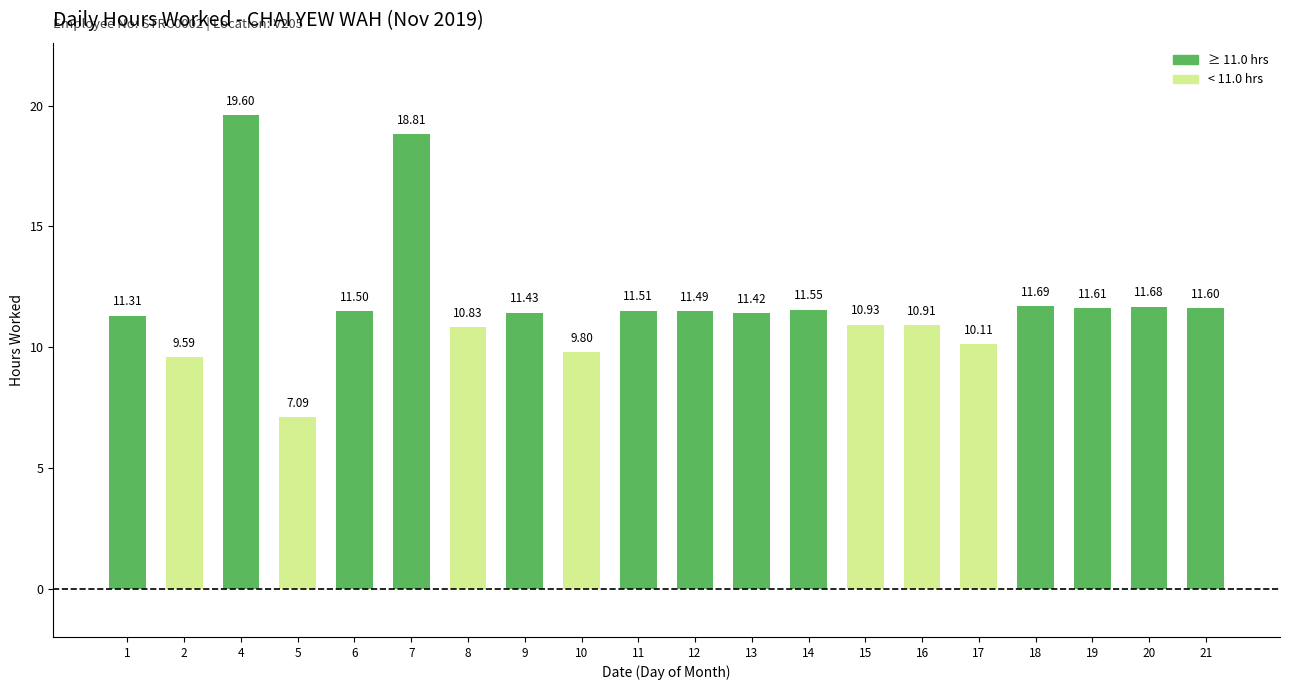

List the labels in order of value, smallest first.

5, 2, 10, 17, 8, 16, 15, 1, 13, 9, 12, 6, 11, 14, 21, 19, 20, 18, 7, 4